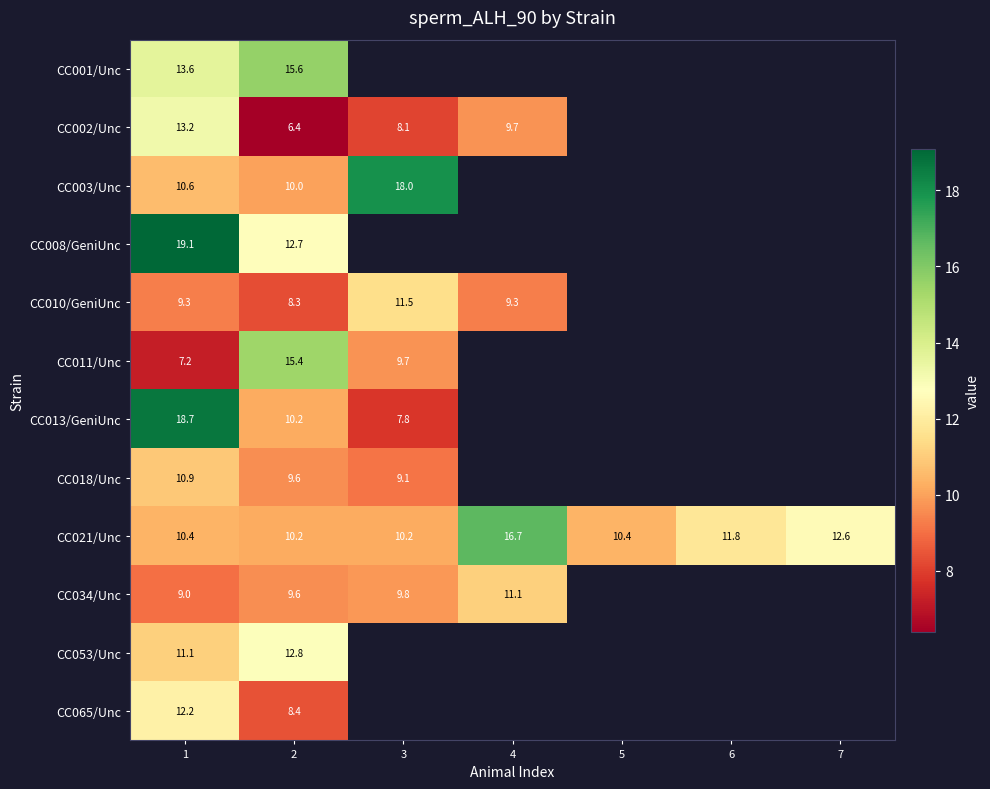

Between 6 and 4, which is larger?

4